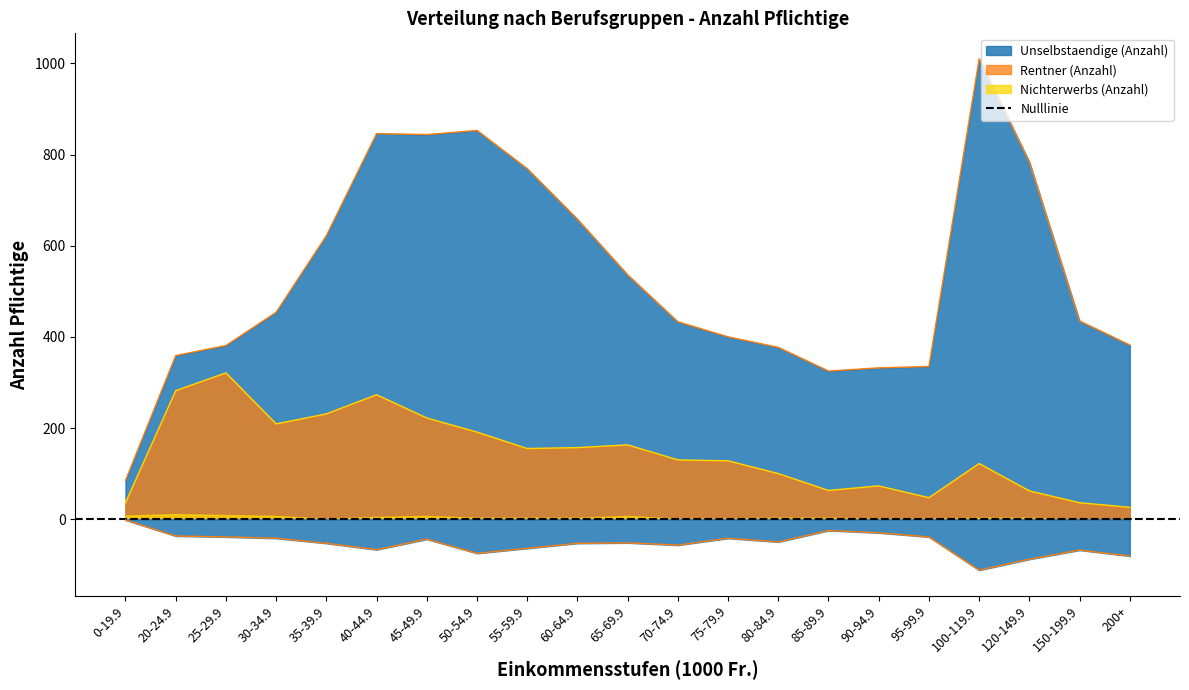

What is the total value across all series at 65-69.9?

647